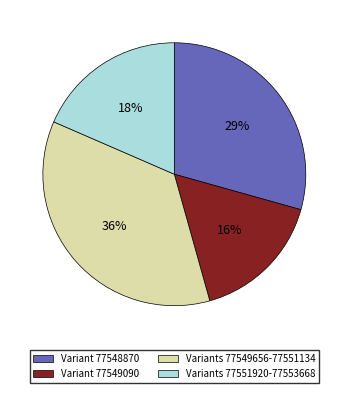

How many segments does this pie chart have?

4